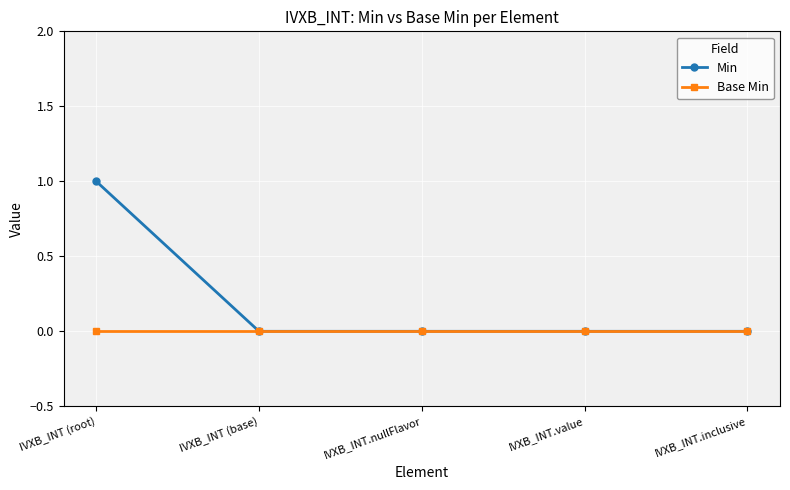

The Min series shows 1 at IVXB_INT (base). True or false?

False